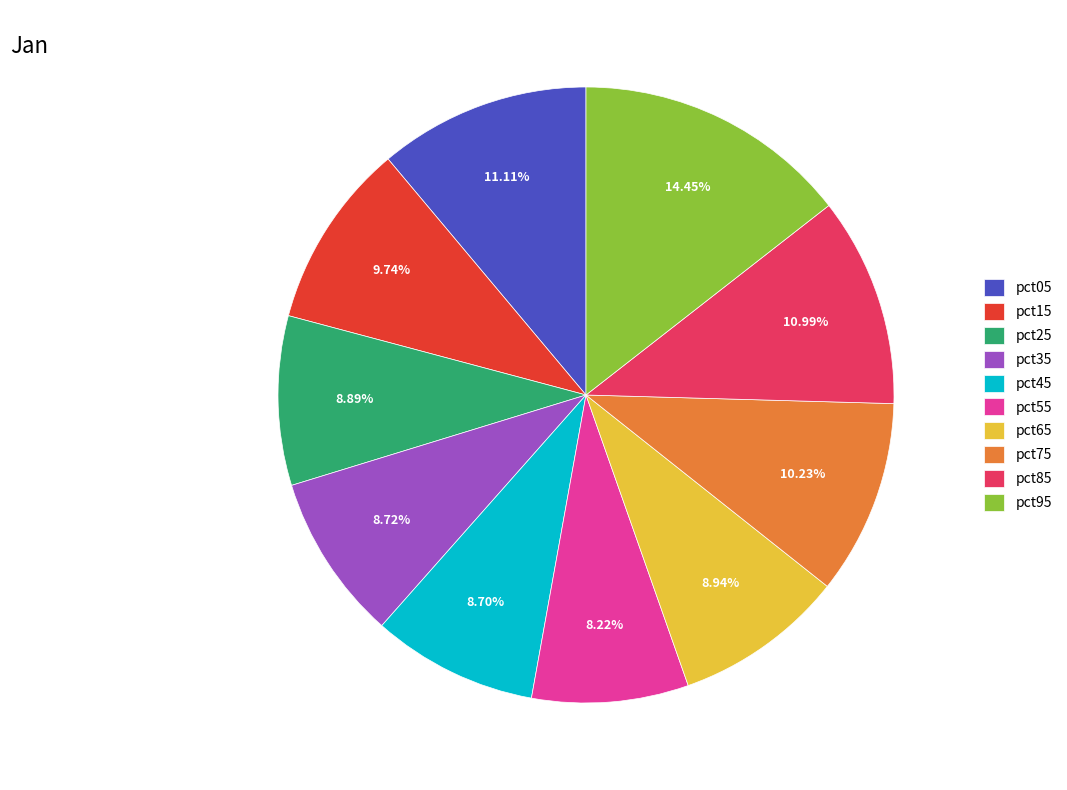

To the nearest percent, what is the difference between the largest and smallest slice percentages?

6%